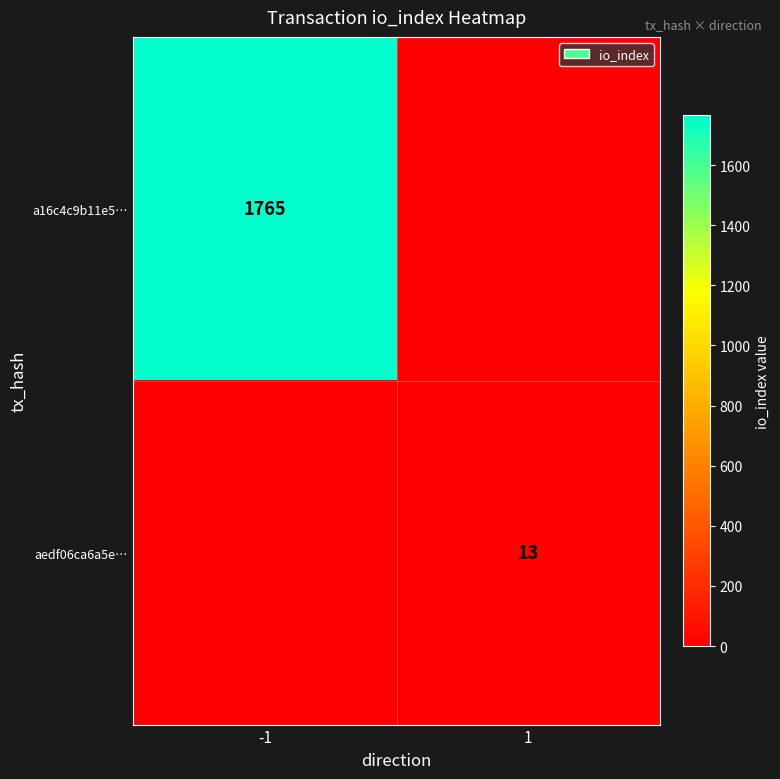

Is the value of aedf06ca6a5e… at 1 greater than the value of a16c4c9b11e5… at -1?

No